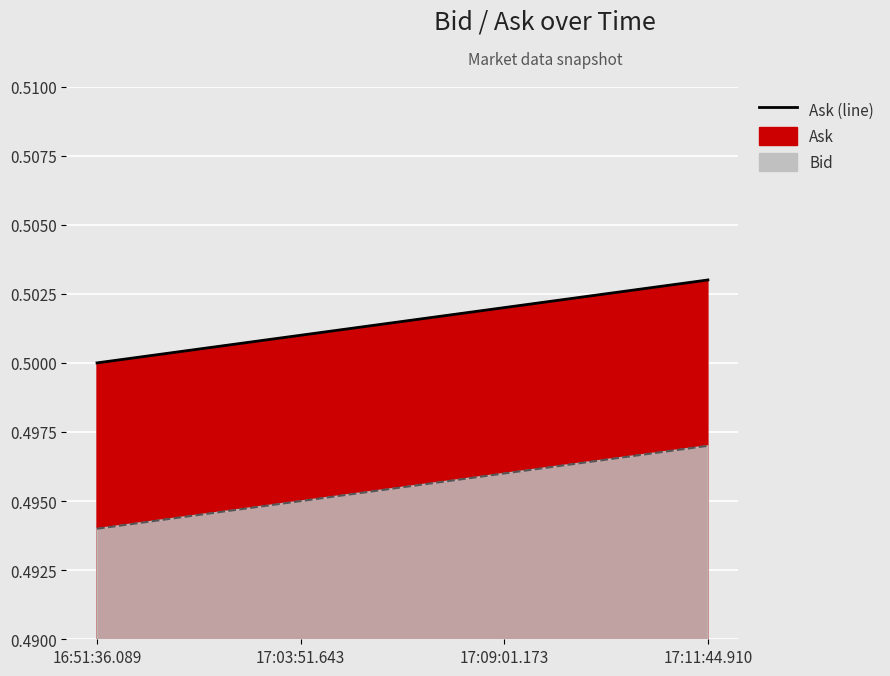

Where is Bid (line) nearest to the value 0?

16:51:36.089